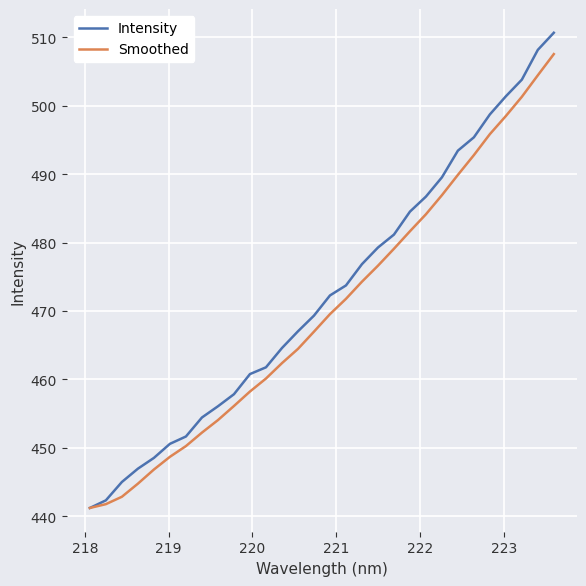

List the series in order of their peak value, highest first.

Intensity, Smoothed